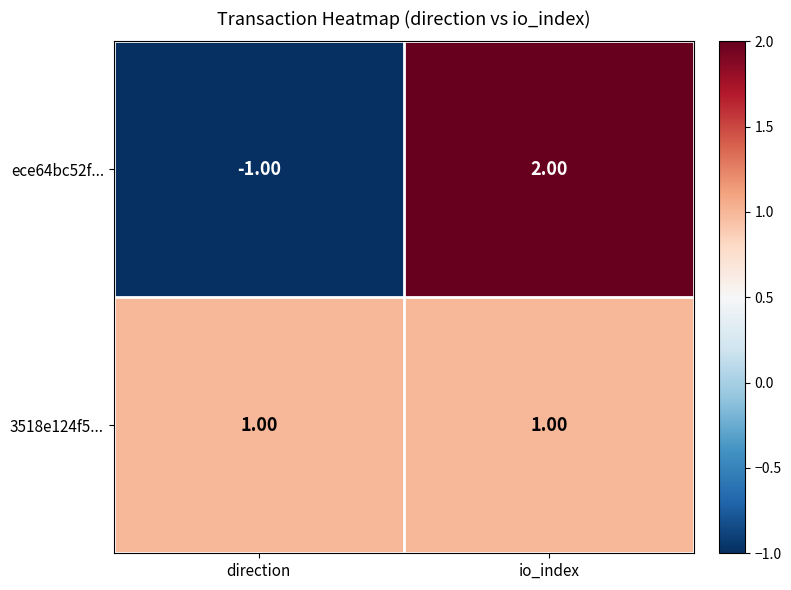

Which series has the largest range (max minus min)?

ece64bc52f...